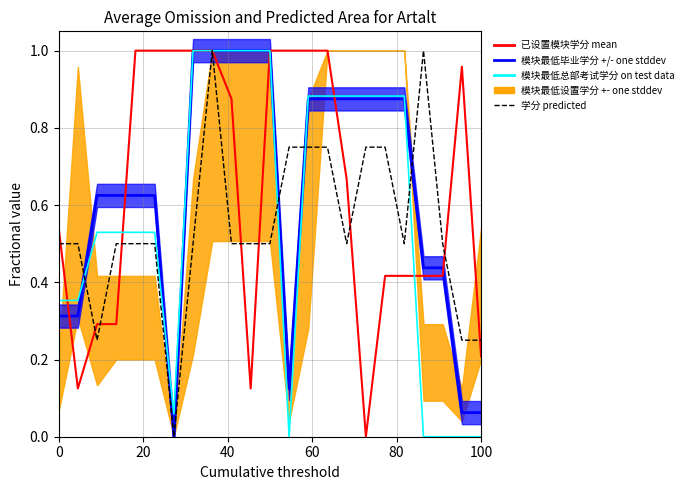

Rank the series by their maximum value, from highest to lowest.

模块最低毕业学分 mean, 模块最低设置学分 mean, 模块最低总部考试学分 on test data, 学分 predicted